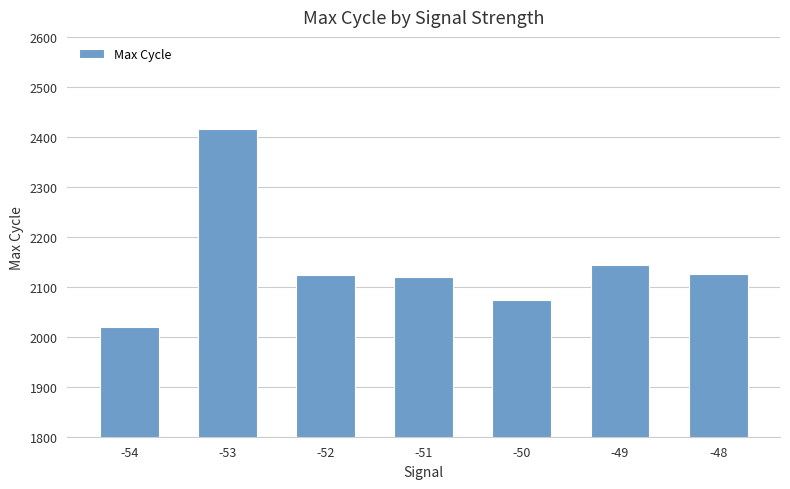

Are the bars grouped side by side (vs. stacked)?

No